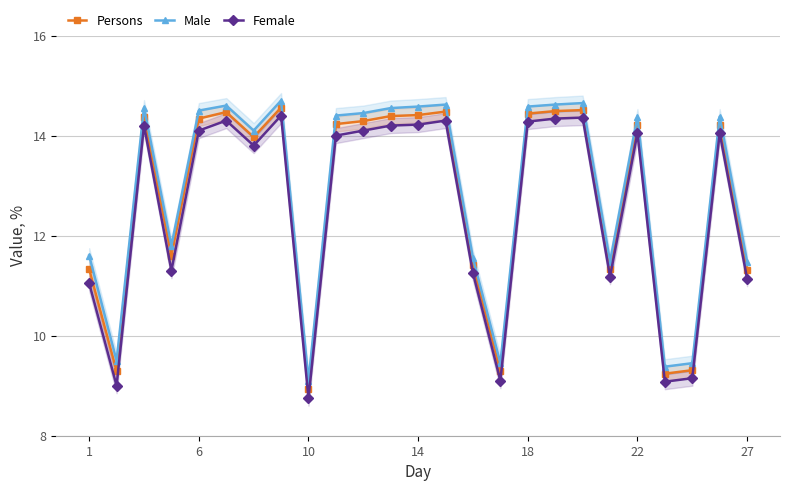

True or false: Persons and Female intersect in this chart.

False